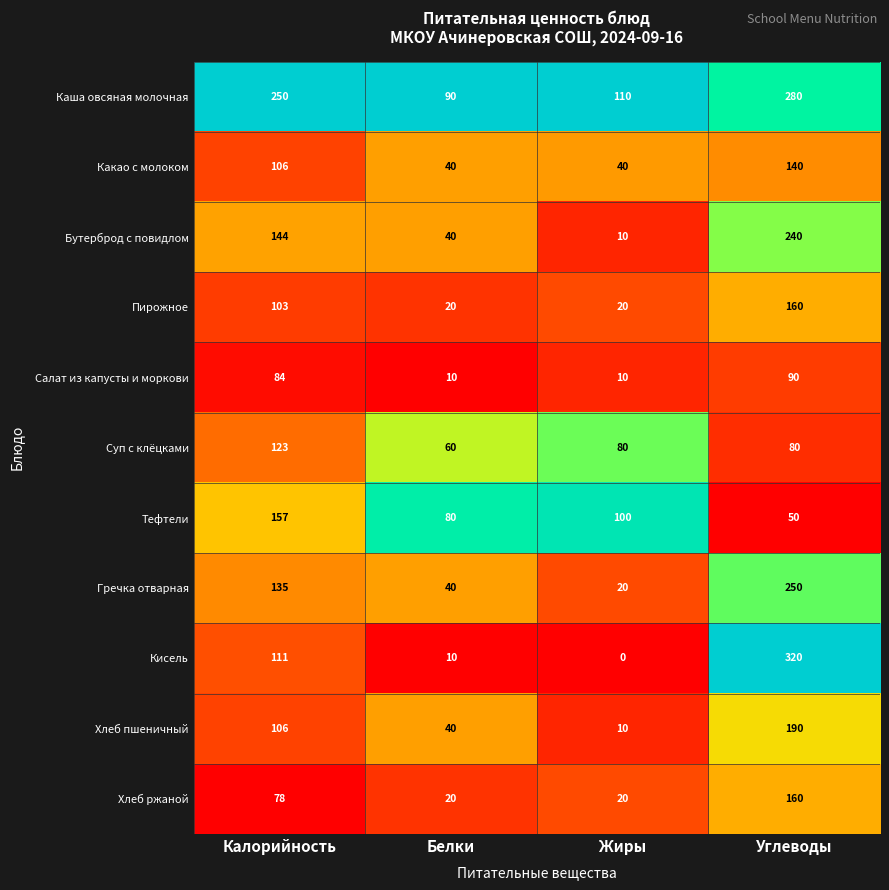

The Бутерброд с повидлом series shows 346 at Углеводы. True or false?

False